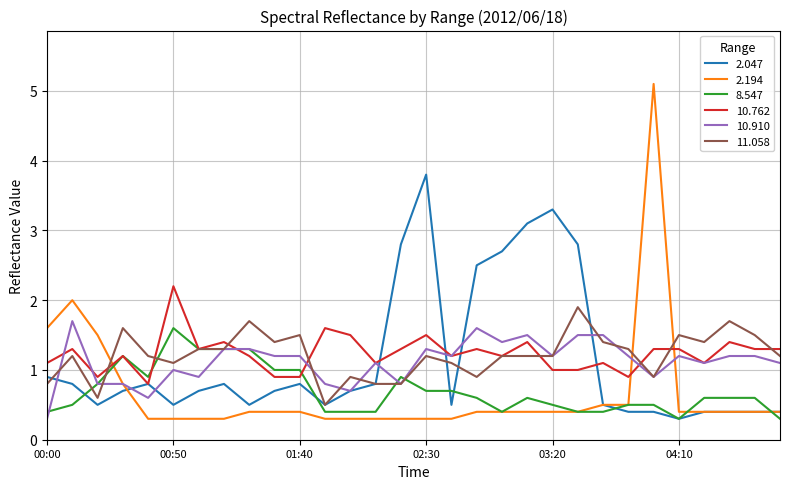

What is the highest value of the 8.547 series?

1.6